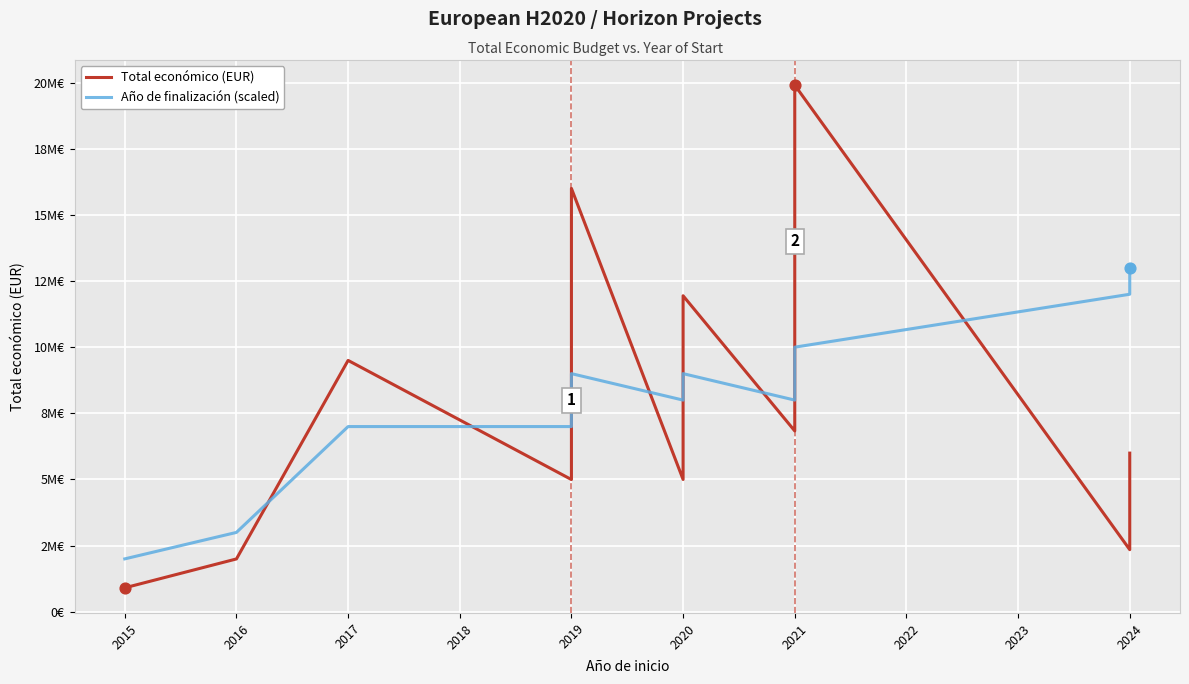

Is the value of Total económico (EUR) at 2021 greater than the value of Año de finalización (scaled) at 2020?

No